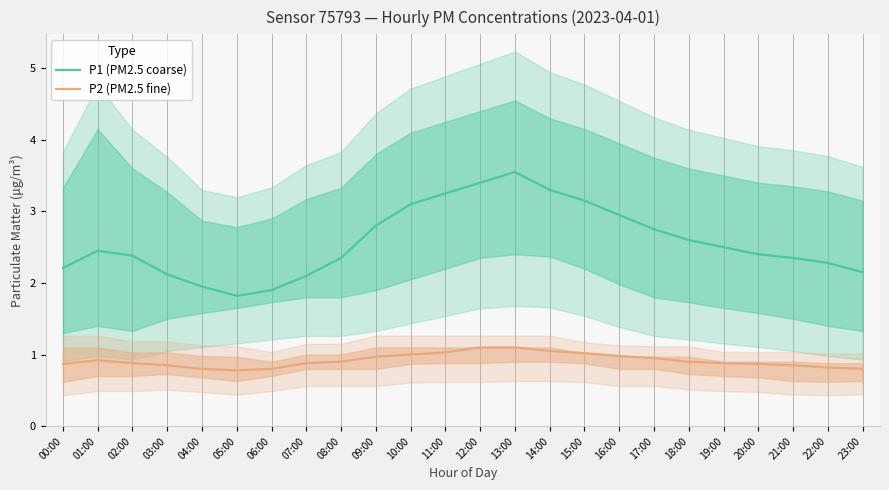

What is the value of the P1 (PM2.5 coarse) point at the 16th from the left?

3.1